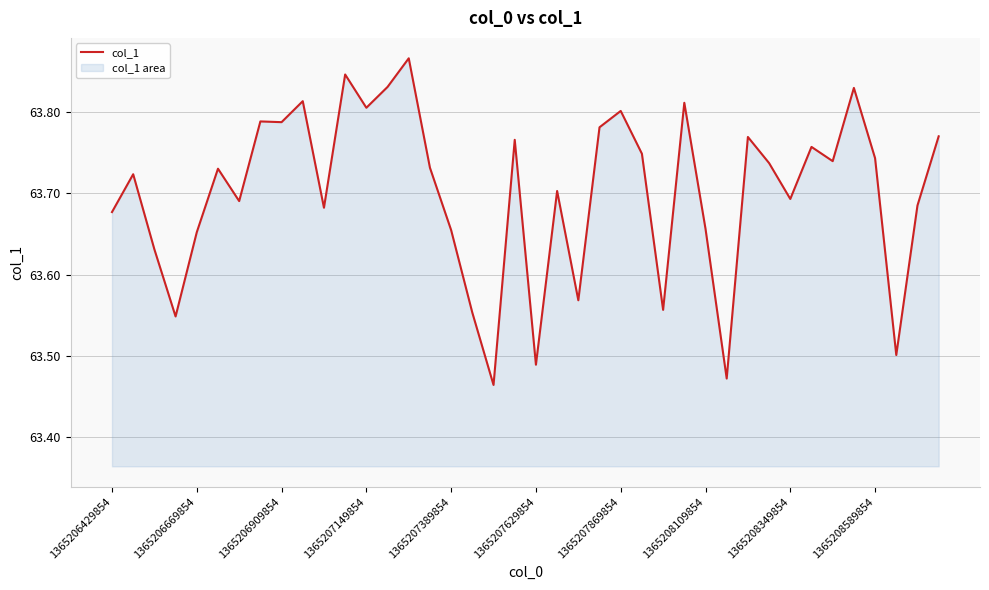

What is the average value?

63.7